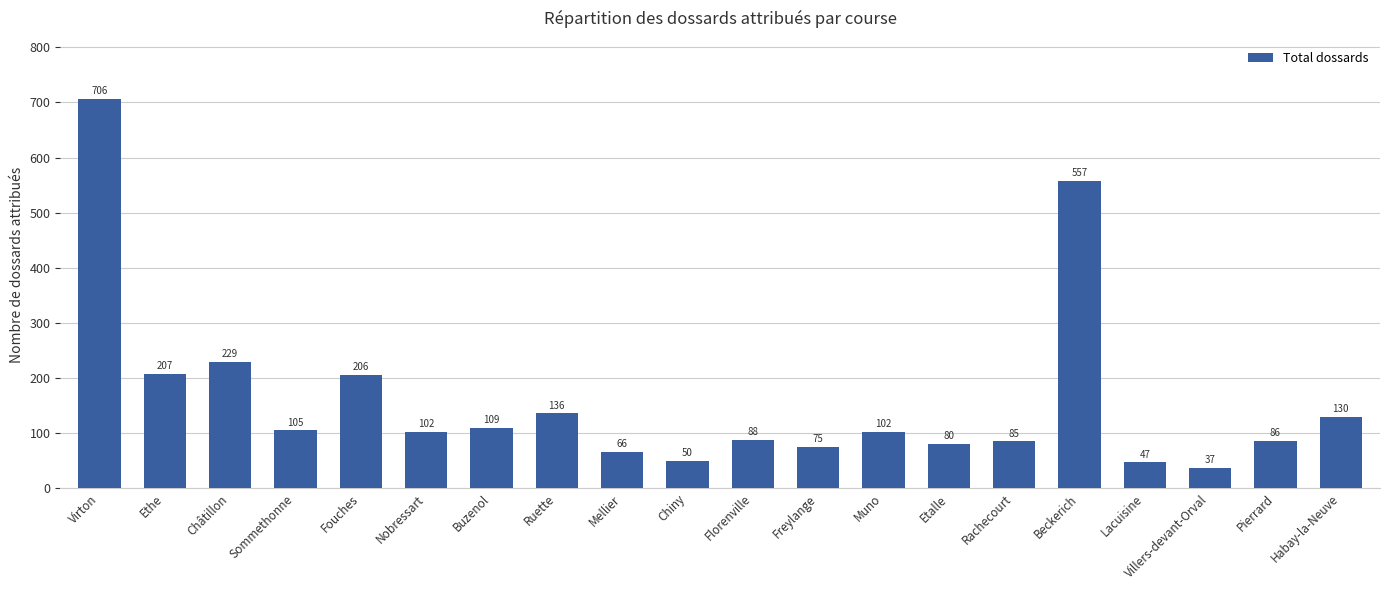

What is the greatest value displayed?

706